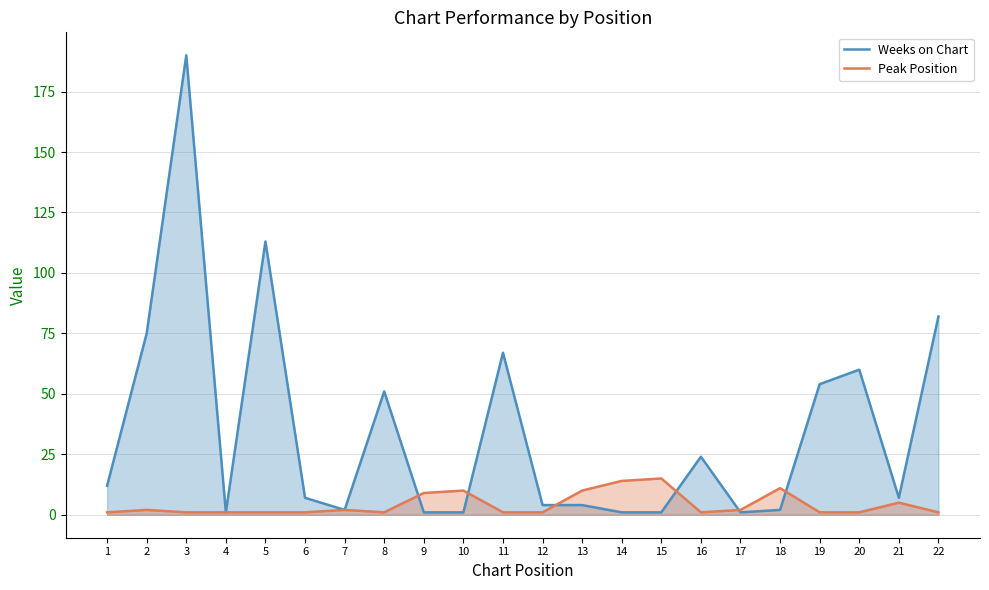

How many lines are shown in the chart?

2